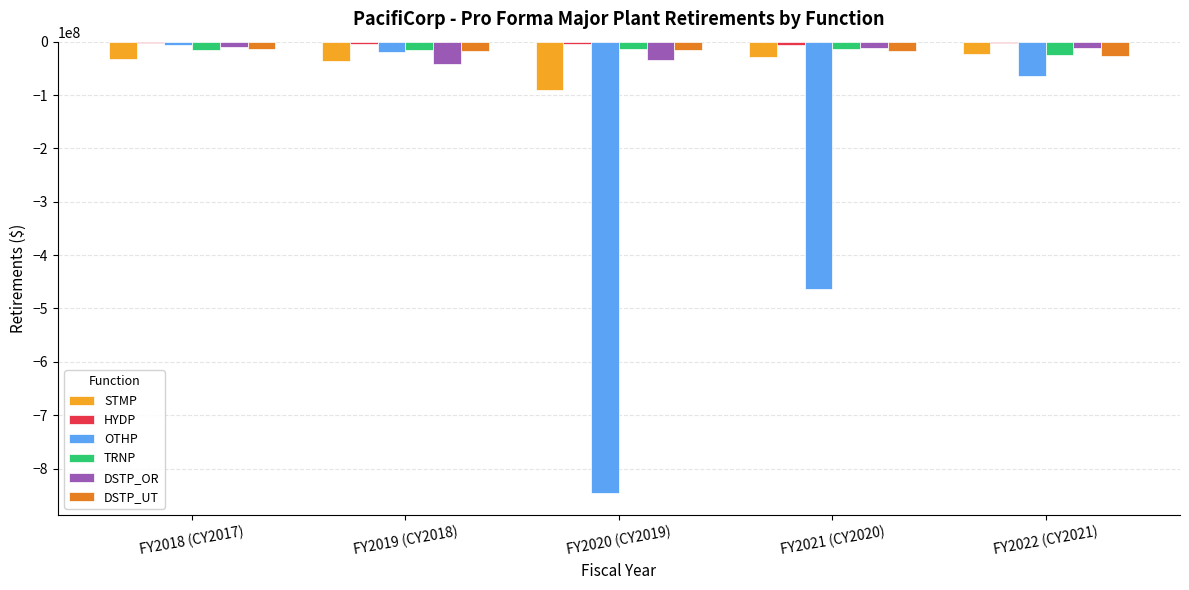

Between FY2019 (CY2018) and FY2021 (CY2020), which series saw the biggest shift?

OTHP